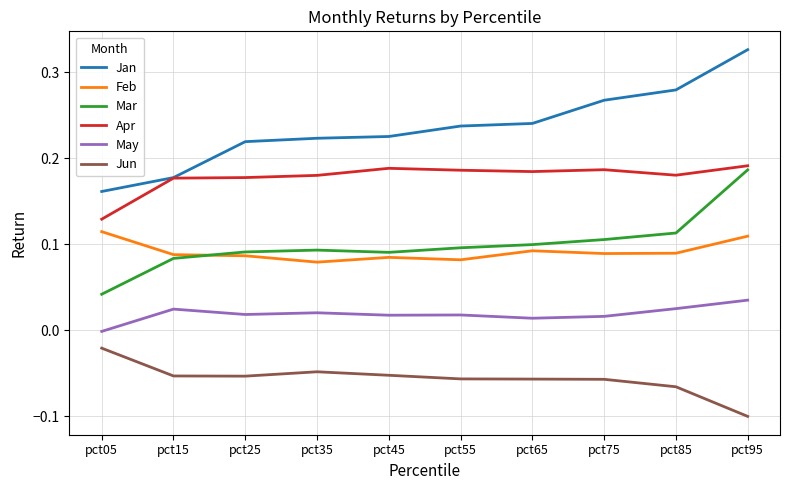

The value of Feb at pct65 is 0.1. True or false?

True